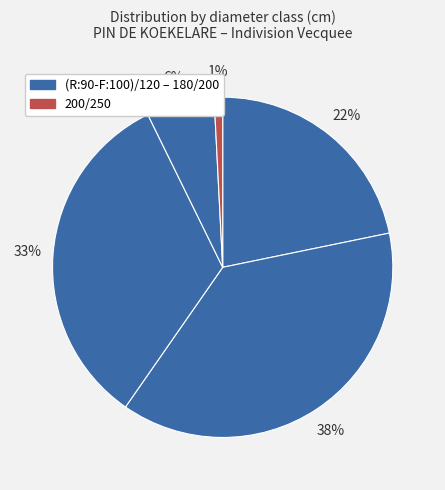

Which category has the smallest portion of the pie?

200/250